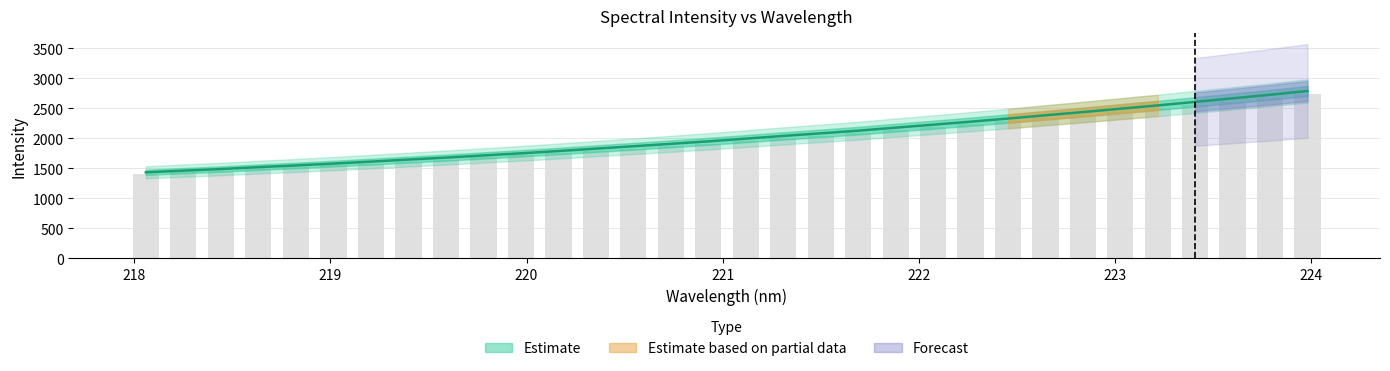

What is the smallest value displayed?

1434.3